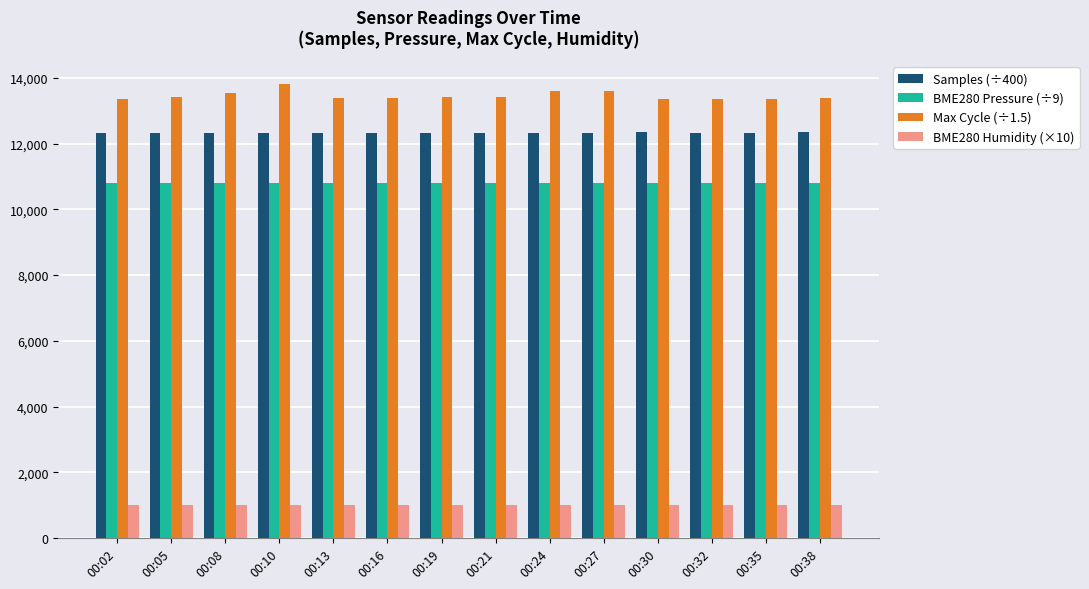

Are the bars horizontal?

No